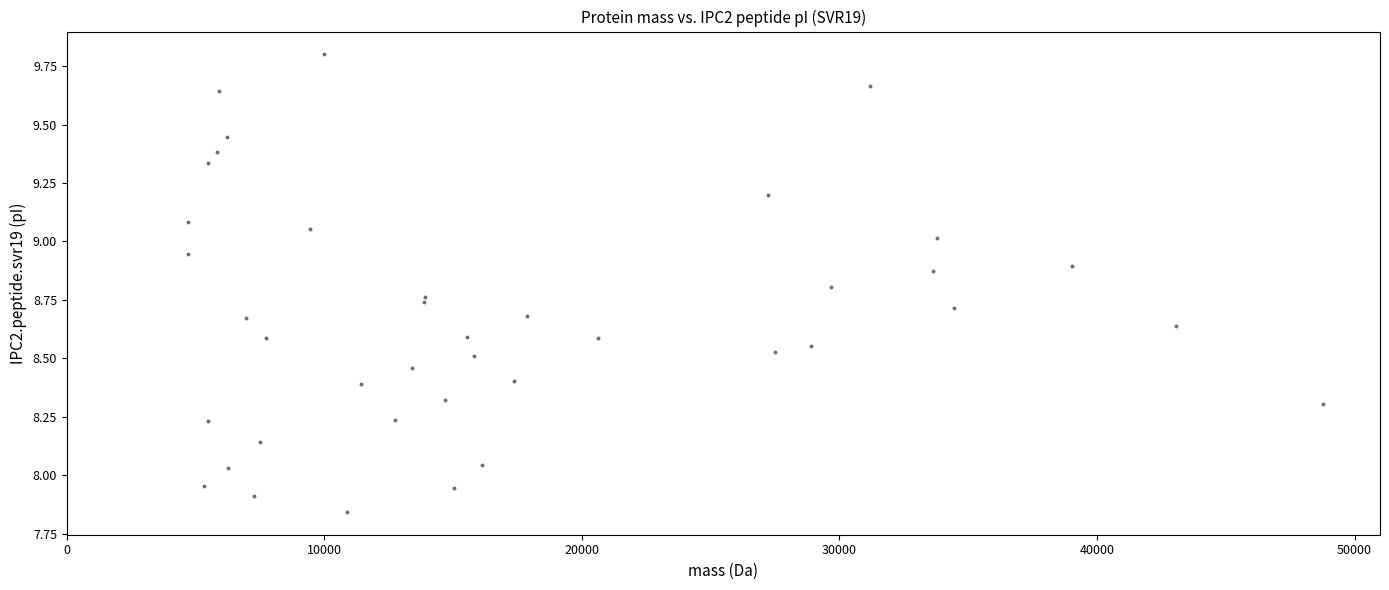

What is the range of Y values (max minus min)?

2.0